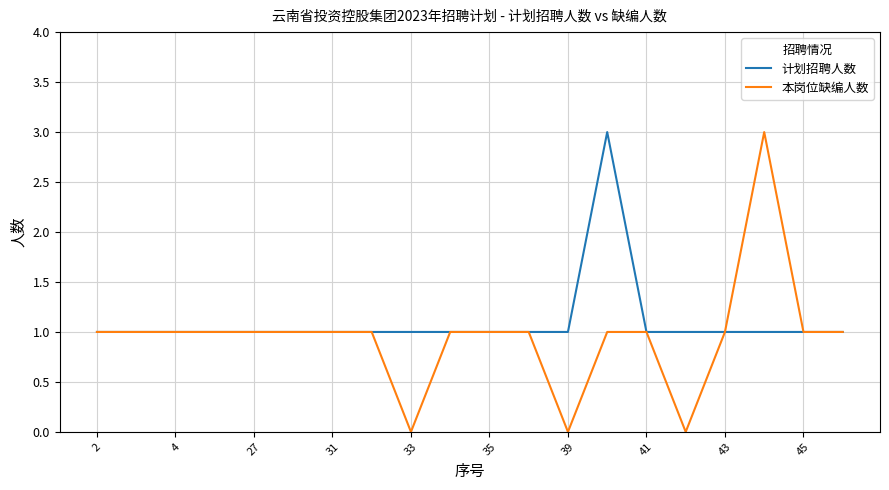

Which series has the widest spread of values?

本岗位缺编人数